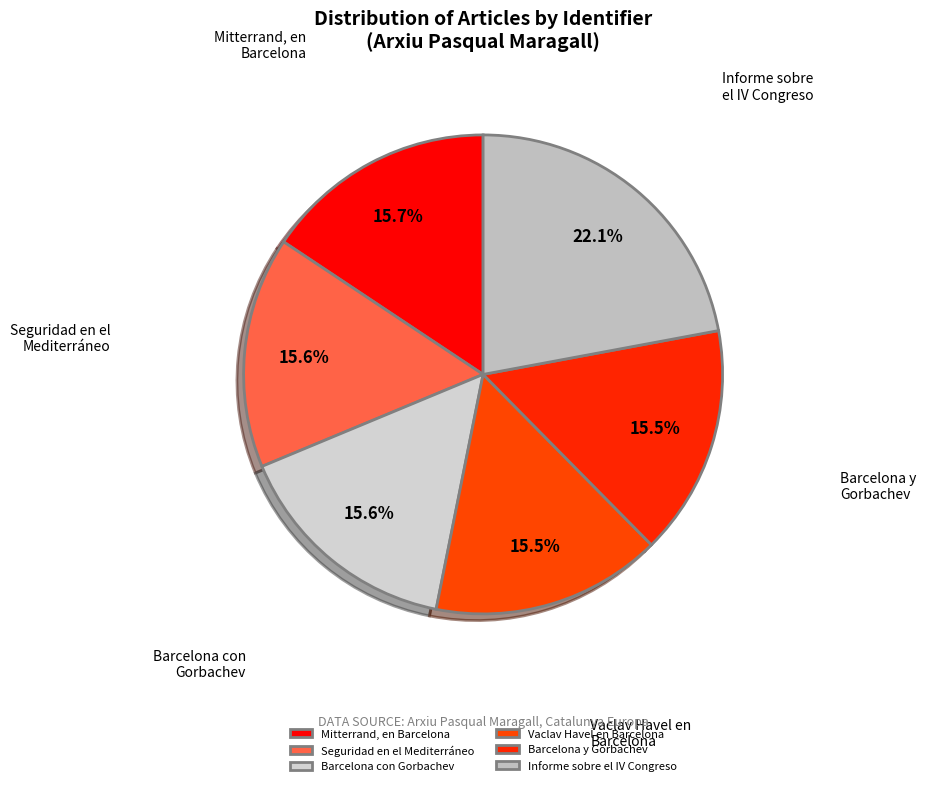

Is the sum of Vaclav Havel en Barcelona and Barcelona y Gorbachev greater than half?

No